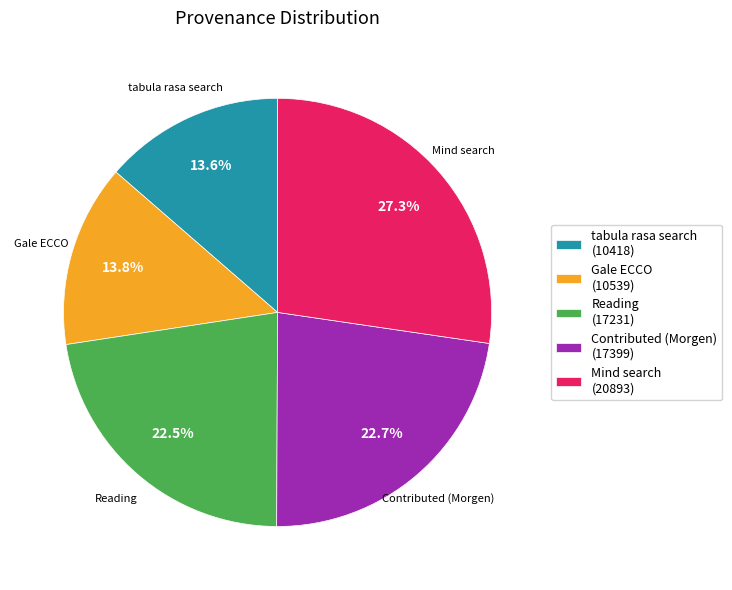

Does any single category account for the majority?

No